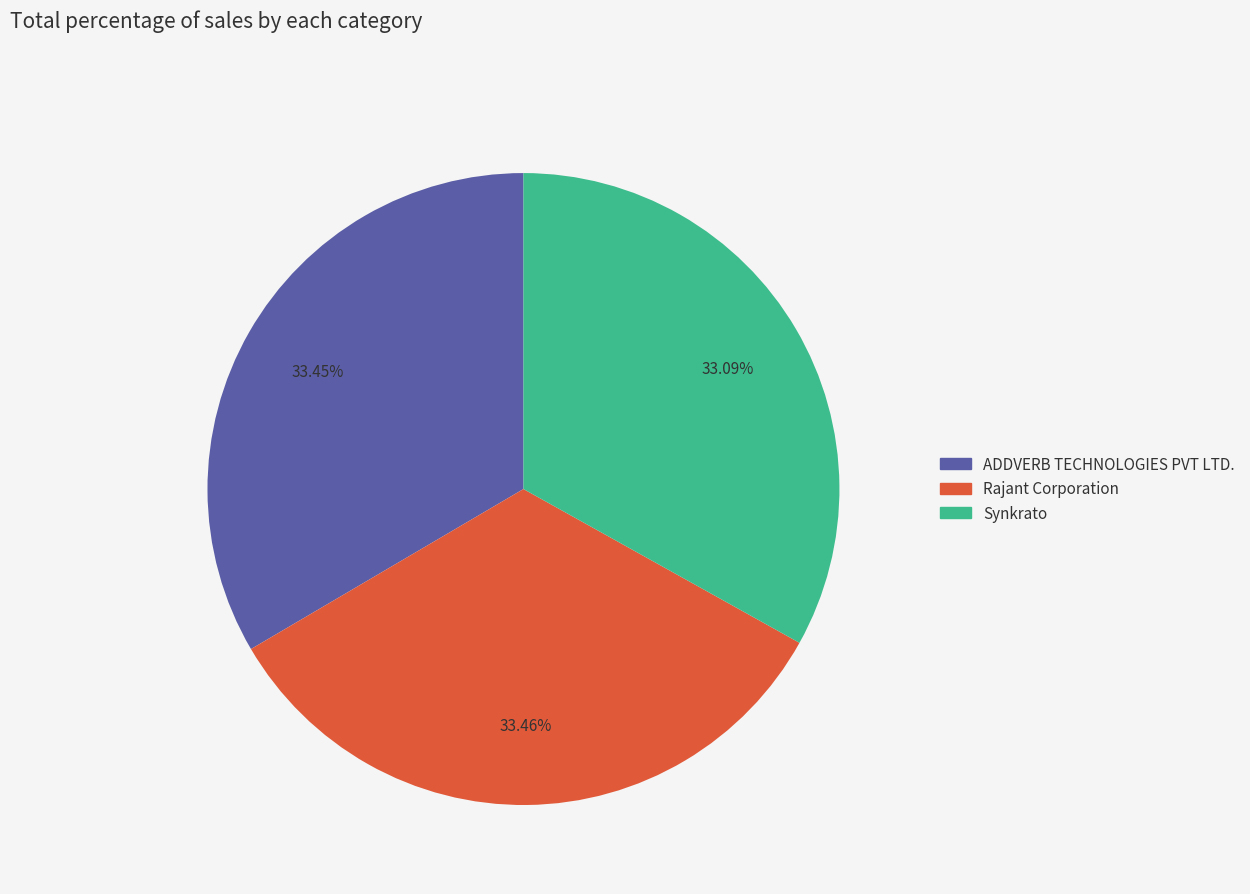

Is it true that ADDVERB TECHNOLOGIES PVT LTD. is 43% of the pie?

False